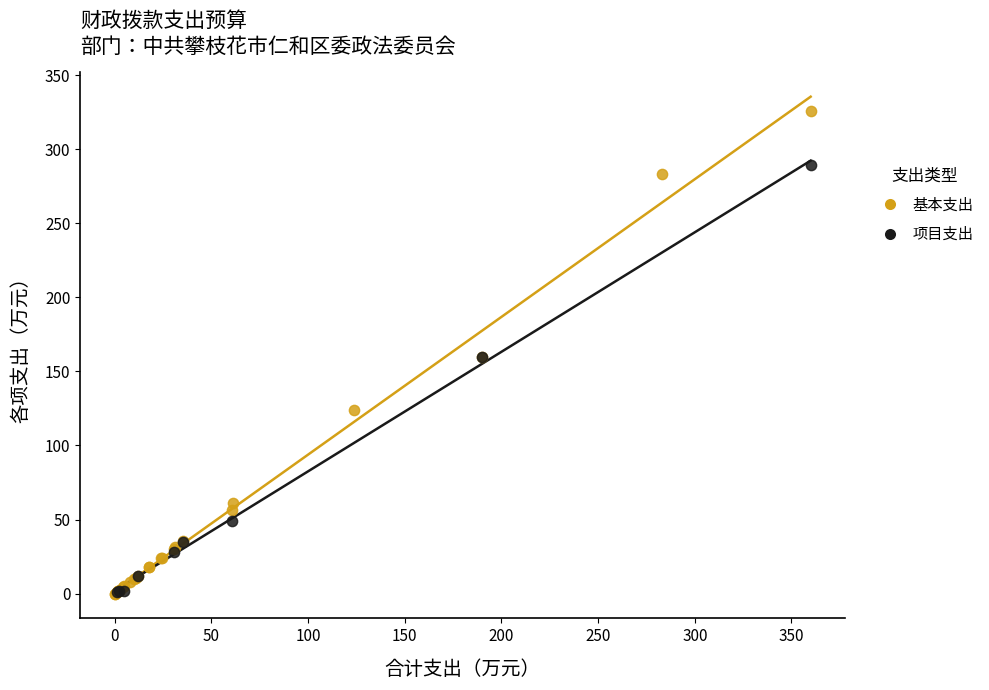

Which series has the largest Y range (max minus min)?

基本支出